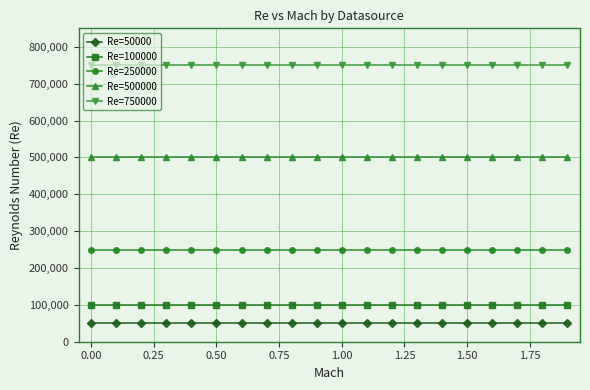

What is the minimum value for Re=750000?

750000